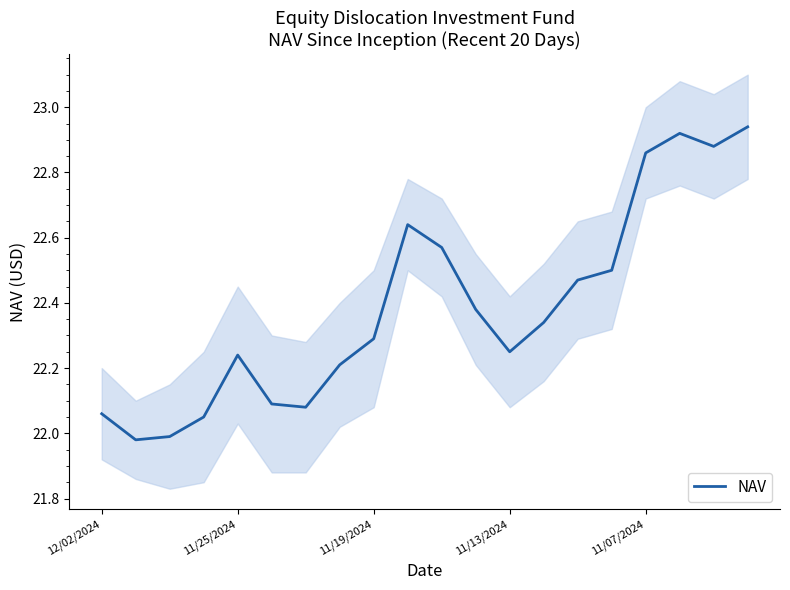

Does the chart display data point markers on the line(s)?

No